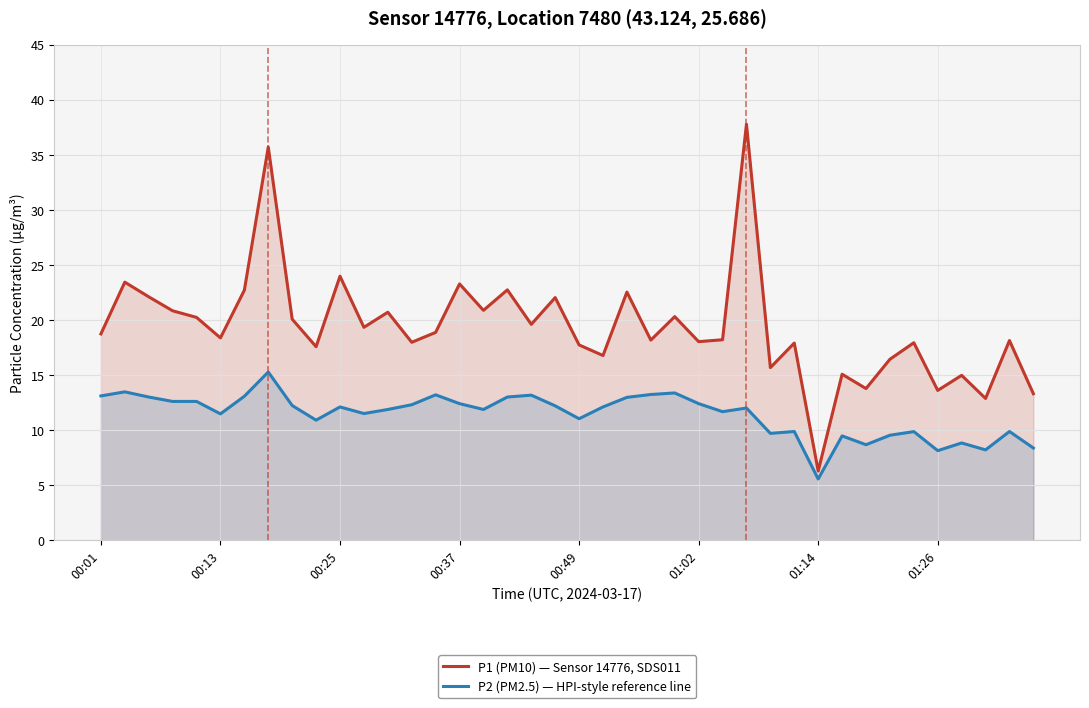

Reading left to right, list all the values displayed in this chart.

P1 (PM10) — Sensor 14776, SDS011: 18.7	23.4	22.1	20.8	20.2	18.4	22.7	35.7	20.1	17.6	24.0	19.3	20.7	18.0	18.9	23.3	20.9	22.7	19.6	22.0	17.7	16.8	22.5	18.2	20.3	18.0	18.2	37.8	15.7	17.9	6.3	15.1	13.8	16.4	17.9	13.6	15.0	12.9	18.1	13.3
P2 (PM2.5) — HPI-style reference line: 13.1	13.5	13.0	12.6	12.6	11.5	13.1	15.3	12.2	10.9	12.1	11.5	11.9	12.3	13.2	12.4	11.9	13.0	13.2	12.2	11.0	12.1	13.0	13.2	13.4	12.4	11.7	12.0	9.7	9.9	5.6	9.5	8.7	9.5	9.9	8.1	8.8	8.2	9.9	8.4